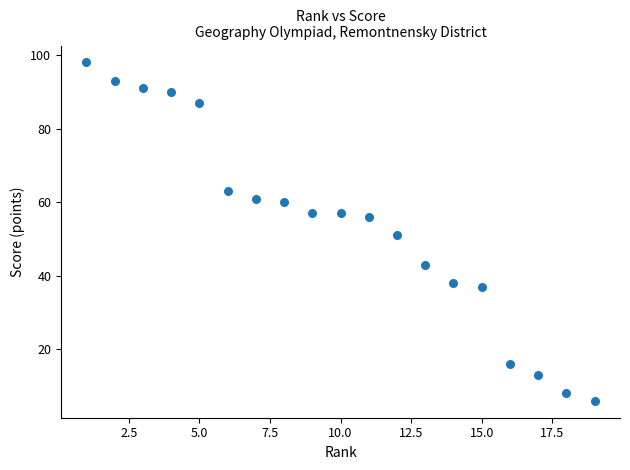

What is the range of Y values (max minus min)?

92